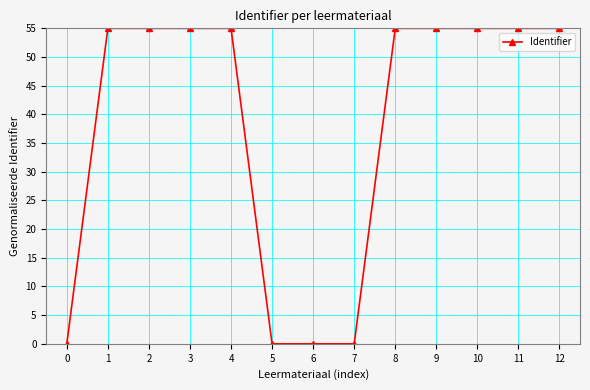

How many lines are shown in the chart?

1